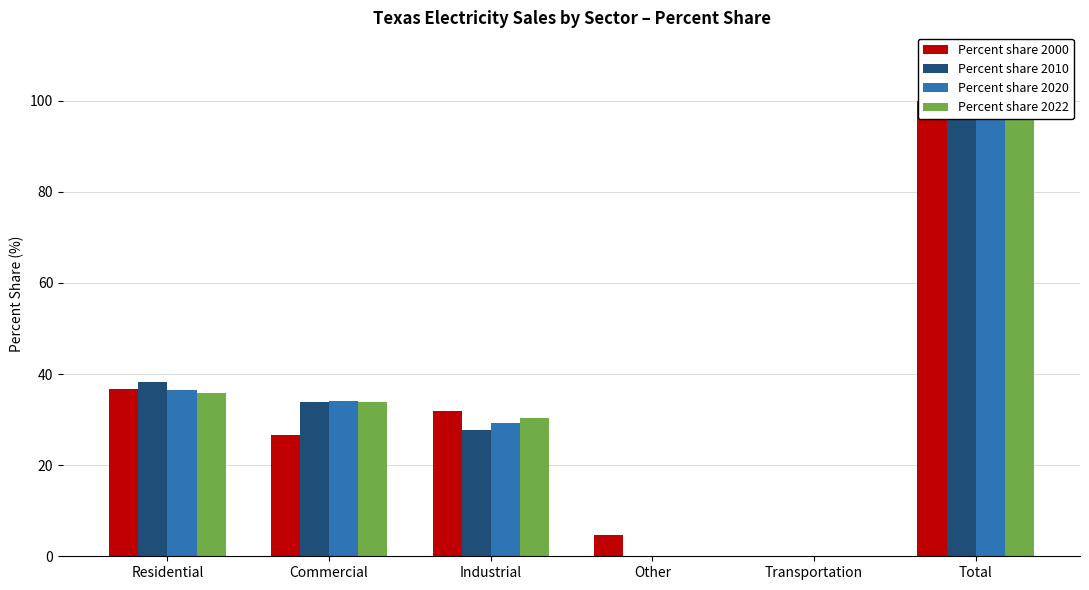

The Percent share 2020 series shows 39.4 at Transportation. True or false?

False